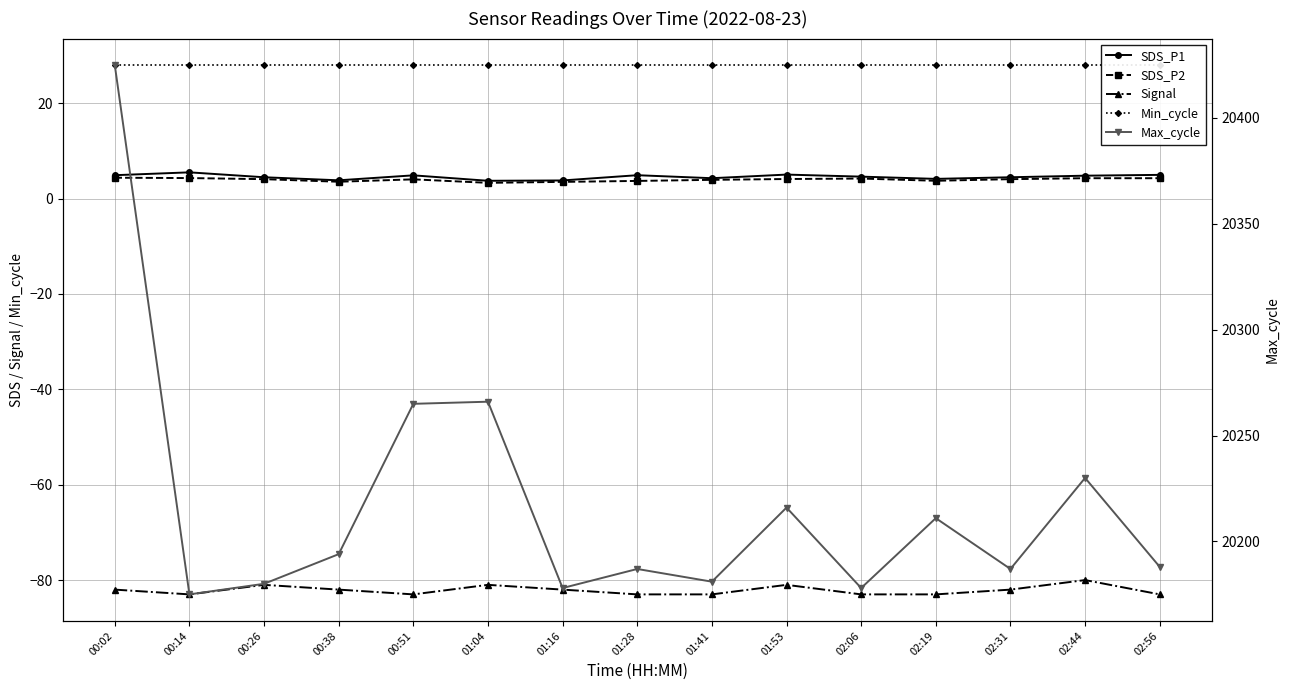

Reading right to left, list all the values displayed in this chart.

SDS_P1: 5.0	4.8	4.5	4.1	4.6	5.0	4.3	4.9	3.8	3.7	4.9	3.8	4.5	5.5	4.9
SDS_P2: 4.3	4.3	4.1	3.7	4.2	4.1	3.9	3.7	3.5	3.3	4.0	3.5	4.1	4.3	4.4
Signal: -83.0	-80.0	-82.0	-83.0	-83.0	-81.0	-83.0	-83.0	-82.0	-81.0	-83.0	-82.0	-81.0	-83.0	-82.0
Min_cycle: 28.0	28.0	28.0	28.0	28.0	28.0	28.0	28.0	28.0	28.0	28.0	28.0	28.0	28.0	28.0
Max_cycle: 20188.0	20230.0	20187.0	20211.0	20178.0	20216.0	20181.0	20187.0	20178.0	20266.0	20265.0	20194.0	20180.0	20175.0	20425.0